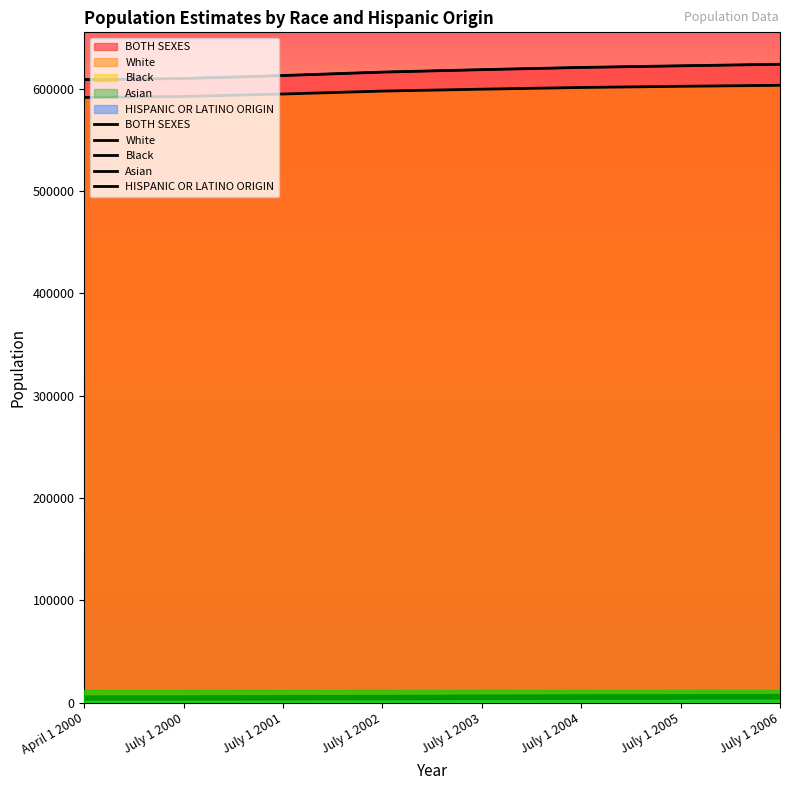

What is the total value across all series at April 1 2000?

1214355